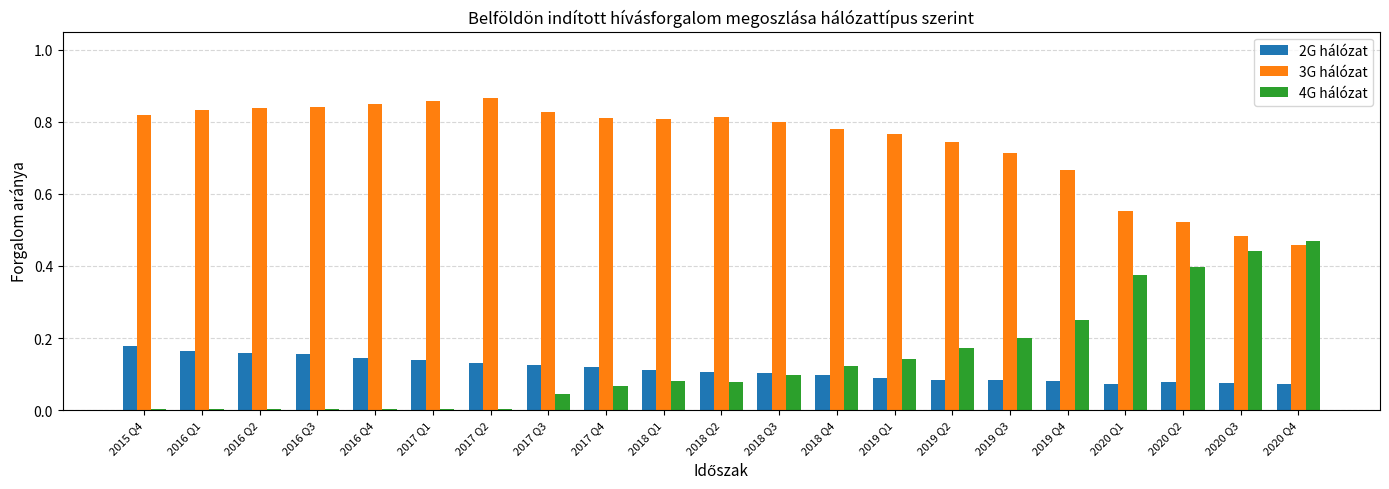

Which series has the largest total across all categories?

3G hálózat